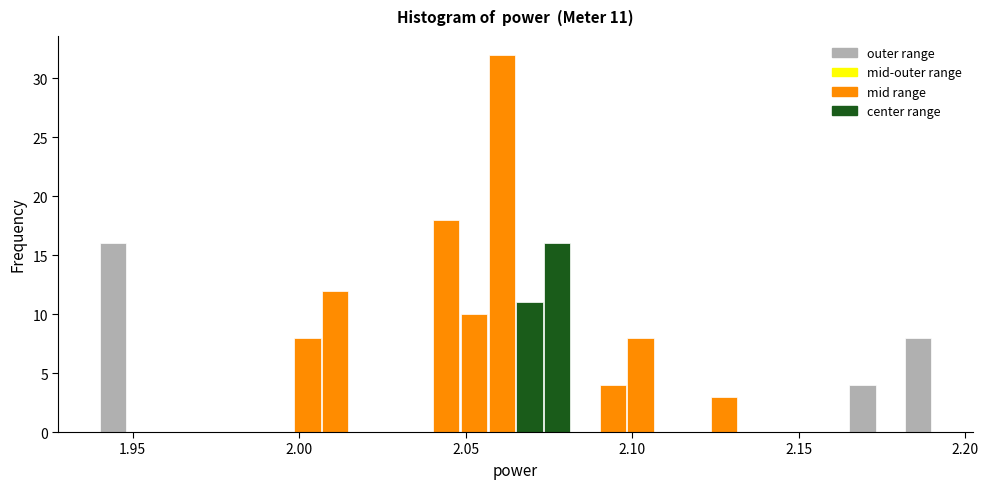

Read against the x-axis, roughly where is the centre of the tallest bar?

2.060